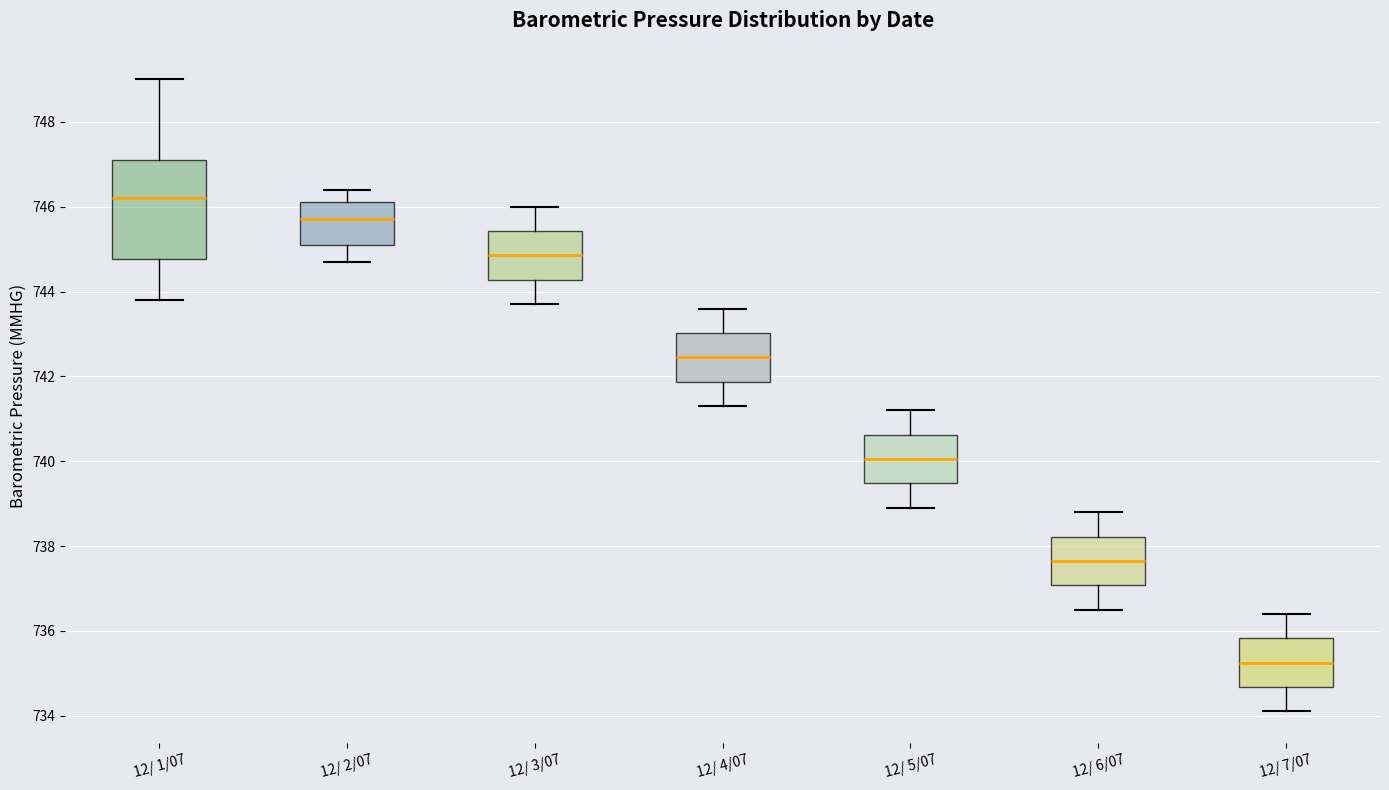

Which box has the lowest median line?

12/ 7/07